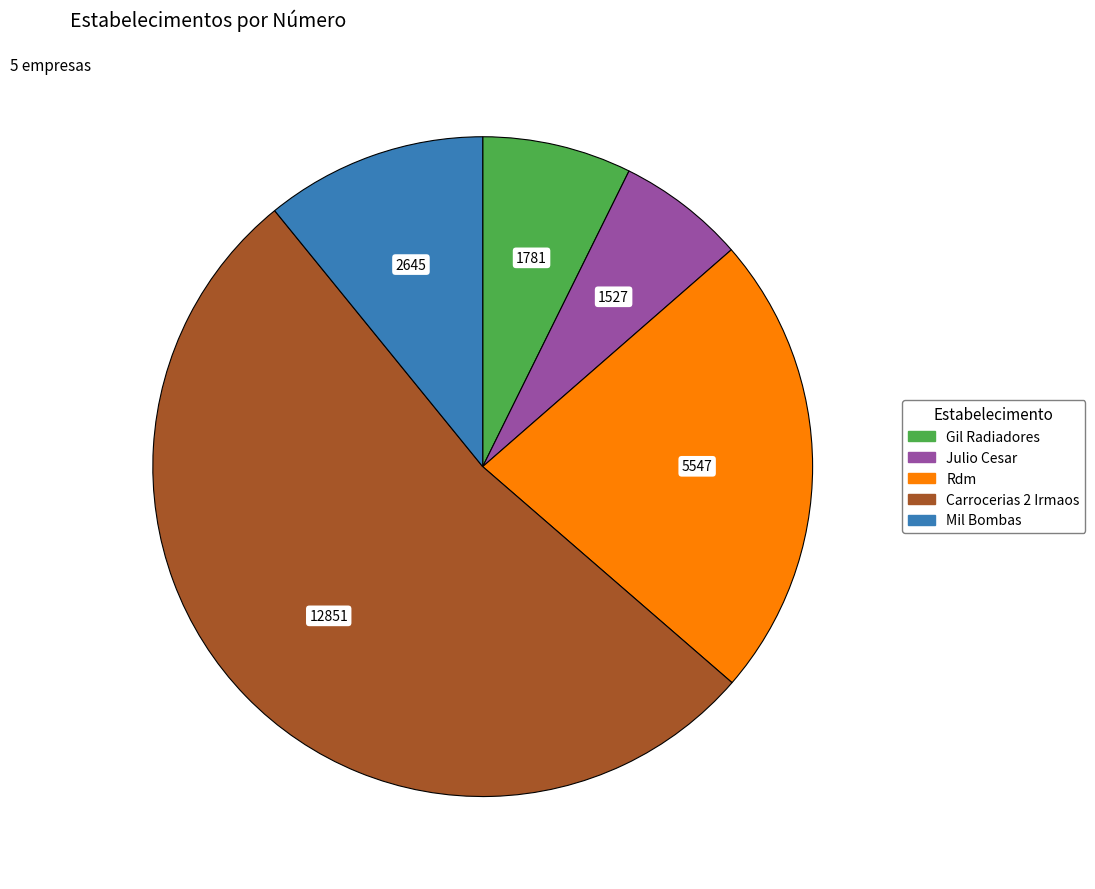

Does any single category account for the majority?

Yes